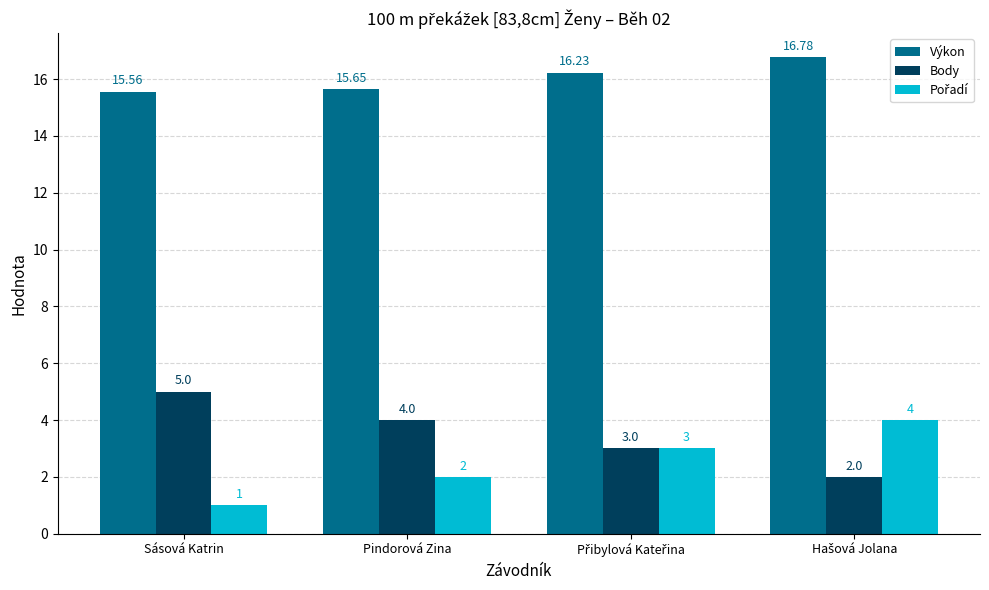

Are the bars horizontal?

No